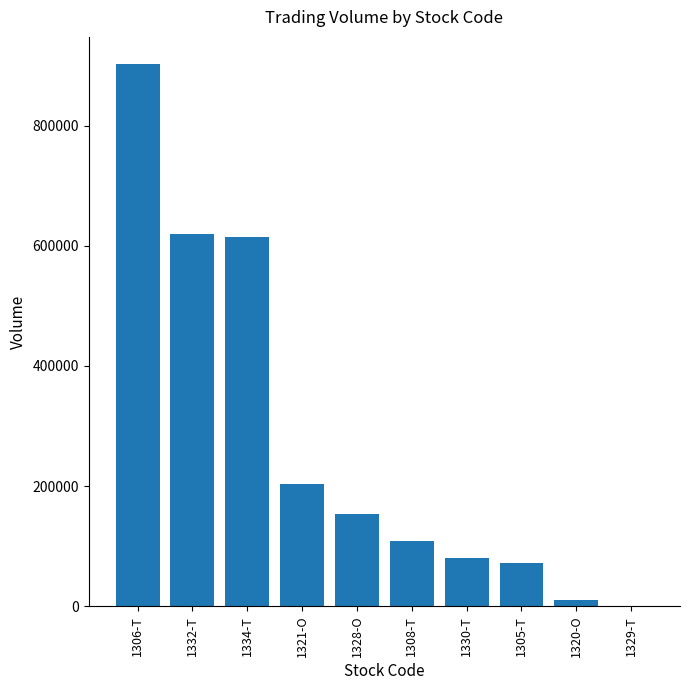

What is the sum of all values?

2763160